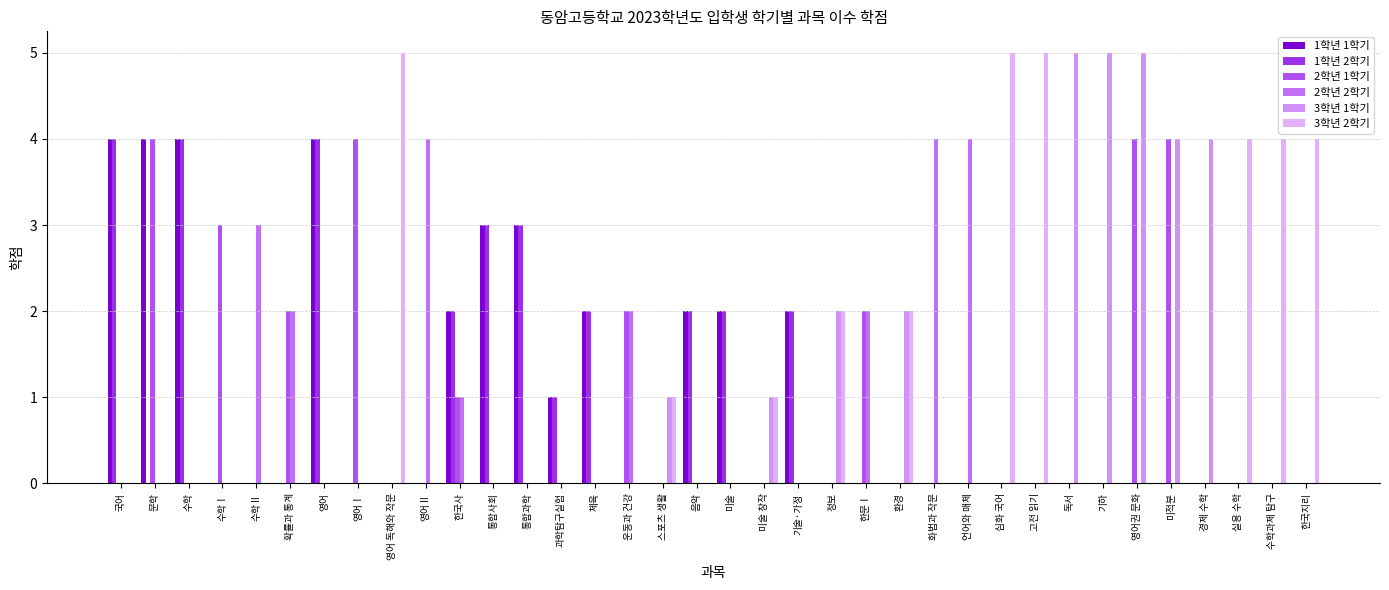

Reading left to right, what are all the values shown in this chart?

1학년 1학기: 국어=4	문학=4	수학=4	수학Ⅰ=0	수학Ⅱ=0	확률과 통계=0	영어=4	영어Ⅰ=0	영어 독해와 작문=0	영어Ⅱ=0	한국사=2	통합사회=3	통합과학=3	과학탐구실험=1	체육=2	운동과 건강=0	스포츠 생활=0	음악=2	미술=2	미술 창작=0	기술·가정=2	정보=0	한문Ⅰ=0	환경=0	화법과 작문=0	언어와 매체=0	심화 국어=0	고전 읽기=0	독서=0	기하=0	영어권 문화=0	미적분=0	경제 수학=0	실용 수학=0	수학과제 탐구=0	한국지리=0
1학년 2학기: 국어=4	문학=0	수학=4	수학Ⅰ=0	수학Ⅱ=0	확률과 통계=0	영어=4	영어Ⅰ=0	영어 독해와 작문=0	영어Ⅱ=0	한국사=2	통합사회=3	통합과학=3	과학탐구실험=1	체육=2	운동과 건강=0	스포츠 생활=0	음악=2	미술=2	미술 창작=0	기술·가정=2	정보=0	한문Ⅰ=0	환경=0	화법과 작문=0	언어와 매체=0	심화 국어=0	고전 읽기=0	독서=0	기하=0	영어권 문화=0	미적분=0	경제 수학=0	실용 수학=0	수학과제 탐구=0	한국지리=0
2학년 1학기: 국어=0	문학=4	수학=0	수학Ⅰ=3	수학Ⅱ=0	확률과 통계=2	영어=0	영어Ⅰ=4	영어 독해와 작문=0	영어Ⅱ=0	한국사=1	통합사회=0	통합과학=0	과학탐구실험=0	체육=0	운동과 건강=2	스포츠 생활=0	음악=0	미술=0	미술 창작=0	기술·가정=0	정보=0	한문Ⅰ=2	환경=0	화법과 작문=0	언어와 매체=0	심화 국어=0	고전 읽기=0	독서=0	기하=0	영어권 문화=4	미적분=4	경제 수학=0	실용 수학=0	수학과제 탐구=0	한국지리=0
2학년 2학기: 국어=0	문학=0	수학=0	수학Ⅰ=0	수학Ⅱ=3	확률과 통계=2	영어=0	영어Ⅰ=0	영어 독해와 작문=0	영어Ⅱ=4	한국사=1	통합사회=0	통합과학=0	과학탐구실험=0	체육=0	운동과 건강=2	스포츠 생활=0	음악=0	미술=0	미술 창작=0	기술·가정=0	정보=0	한문Ⅰ=2	환경=0	화법과 작문=4	언어와 매체=4	심화 국어=0	고전 읽기=0	독서=0	기하=0	영어권 문화=0	미적분=0	경제 수학=0	실용 수학=0	수학과제 탐구=0	한국지리=0
3학년 1학기: 국어=0	문학=0	수학=0	수학Ⅰ=0	수학Ⅱ=0	확률과 통계=0	영어=0	영어Ⅰ=0	영어 독해와 작문=0	영어Ⅱ=0	한국사=0	통합사회=0	통합과학=0	과학탐구실험=0	체육=0	운동과 건강=0	스포츠 생활=1	음악=0	미술=0	미술 창작=1	기술·가정=0	정보=2	한문Ⅰ=0	환경=2	화법과 작문=0	언어와 매체=0	심화 국어=0	고전 읽기=0	독서=5	기하=5	영어권 문화=5	미적분=4	경제 수학=4	실용 수학=0	수학과제 탐구=0	한국지리=0
3학년 2학기: 국어=0	문학=0	수학=0	수학Ⅰ=0	수학Ⅱ=0	확률과 통계=0	영어=0	영어Ⅰ=0	영어 독해와 작문=5	영어Ⅱ=0	한국사=0	통합사회=0	통합과학=0	과학탐구실험=0	체육=0	운동과 건강=0	스포츠 생활=1	음악=0	미술=0	미술 창작=1	기술·가정=0	정보=2	한문Ⅰ=0	환경=2	화법과 작문=0	언어와 매체=0	심화 국어=5	고전 읽기=5	독서=0	기하=0	영어권 문화=0	미적분=0	경제 수학=0	실용 수학=4	수학과제 탐구=4	한국지리=4